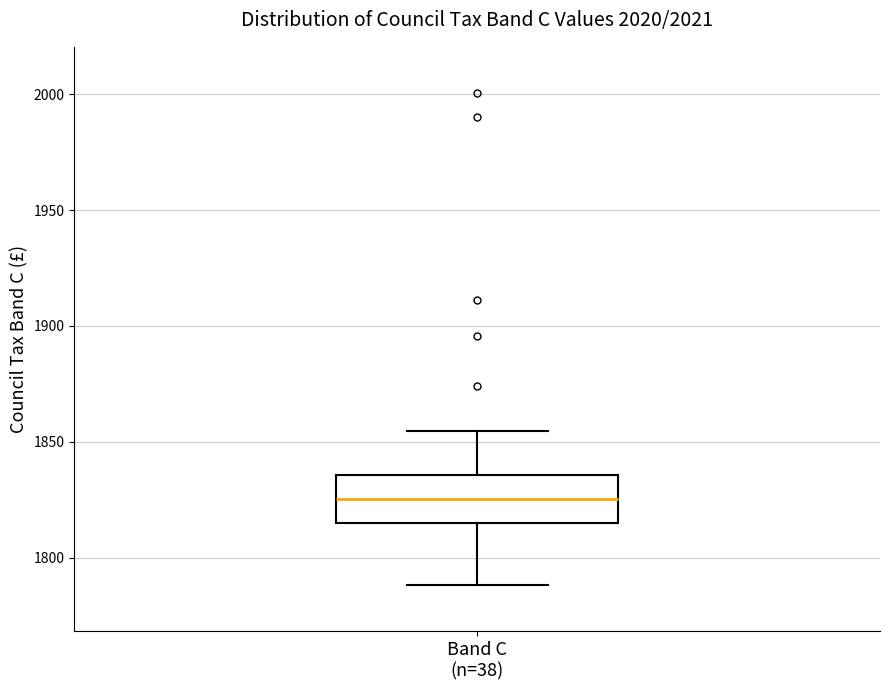

Transcribe this box plot: give where the median line is, the range the box spans, and where the two whiskers end, as read against the y-axis. The values are not printed on the chart, so give them approximately, as read against the axis.

median 1825, box 1815 to 1835, whiskers 1790 to 1855